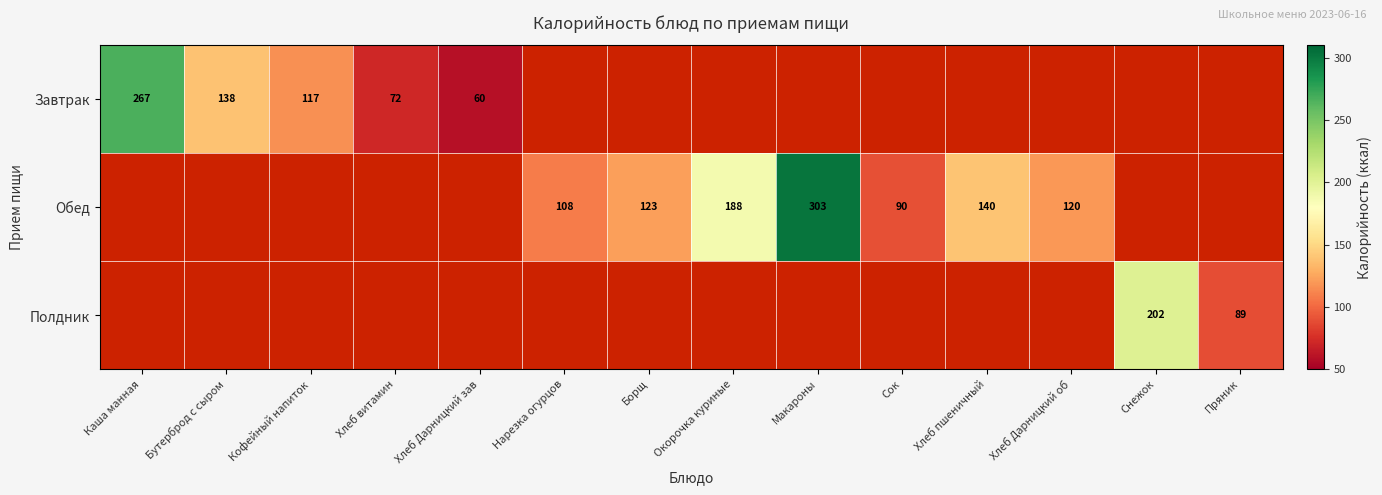

Is it true that Обед equals 188 at Окорочка куриные?

True